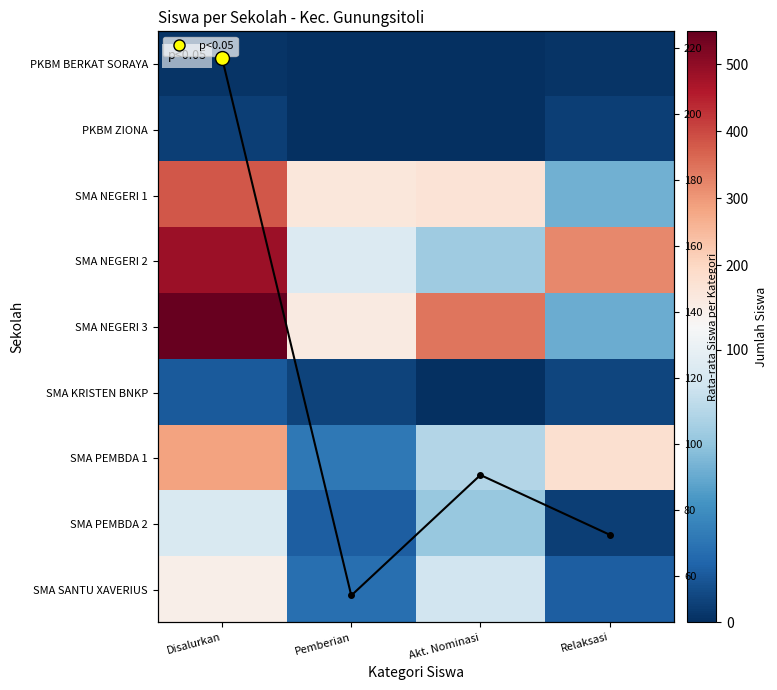

Rank the series by their maximum value, from highest to lowest.

SMA NEGERI 3, SMA NEGERI 2, SMA NEGERI 1, SMA PEMBDA 1, Rata-rata, SMA SANTU XAVERIUS, SMA PEMBDA 2, SMA KRISTEN BNKP, PKBM ZIONA, PKBM BERKAT SORAYA